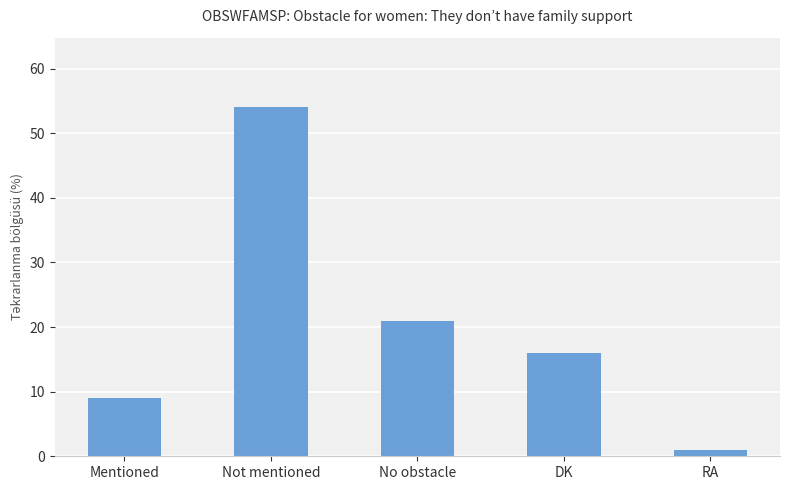

Rank the categories by value from lowest to highest.

RA, Mentioned, DK, No obstacle, Not mentioned